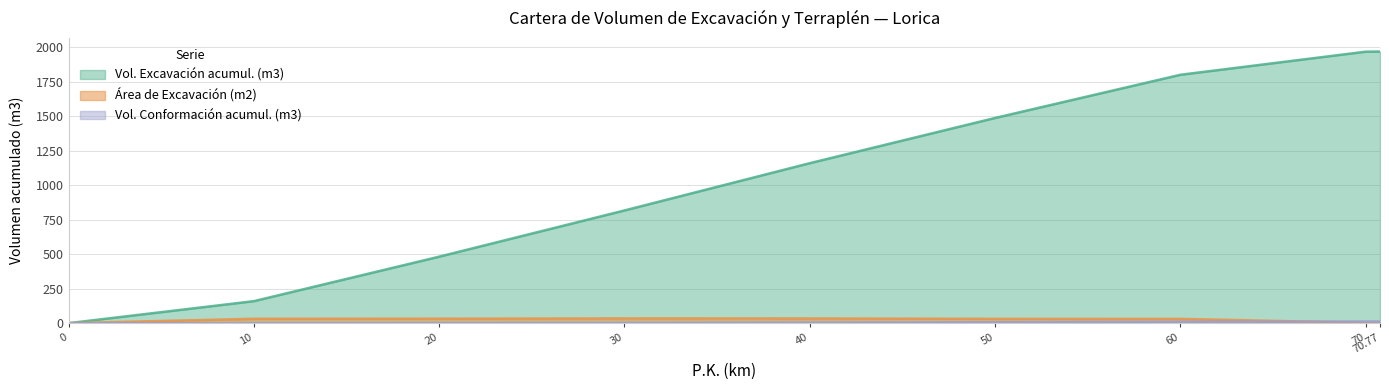

How many values in the Área de Excavación (m2) series are below 31?

3